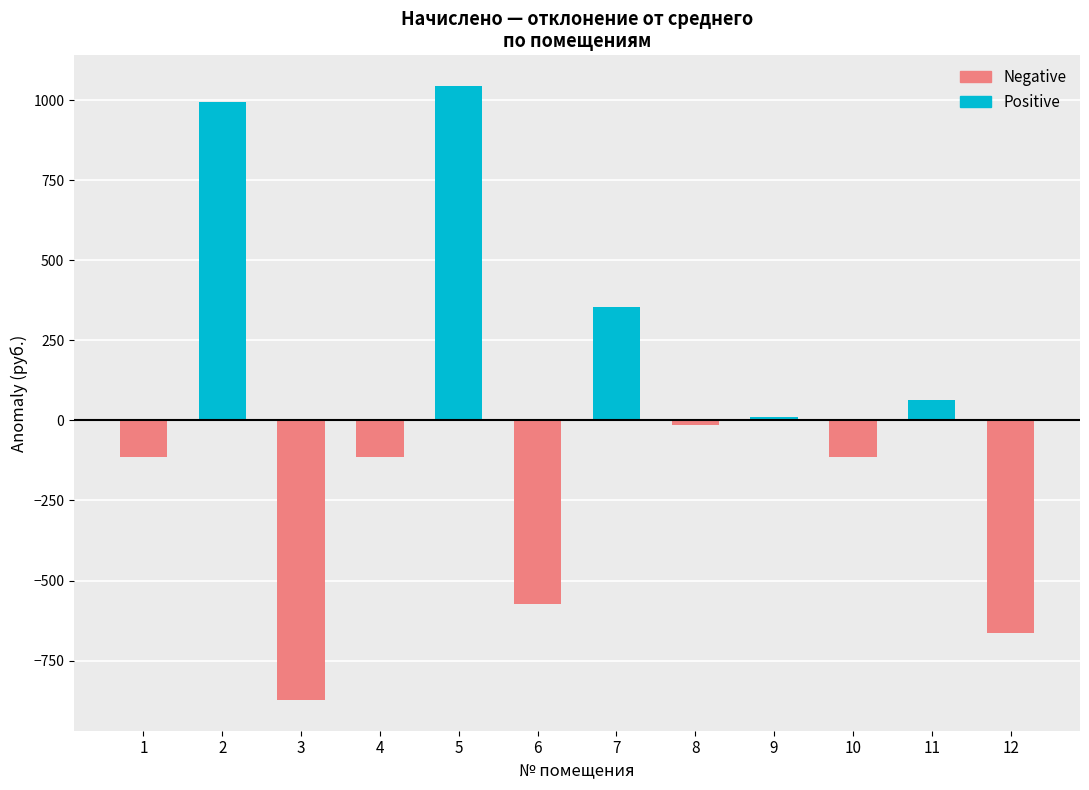

Rank the series at 3 from lowest to highest value.

Negative, Positive